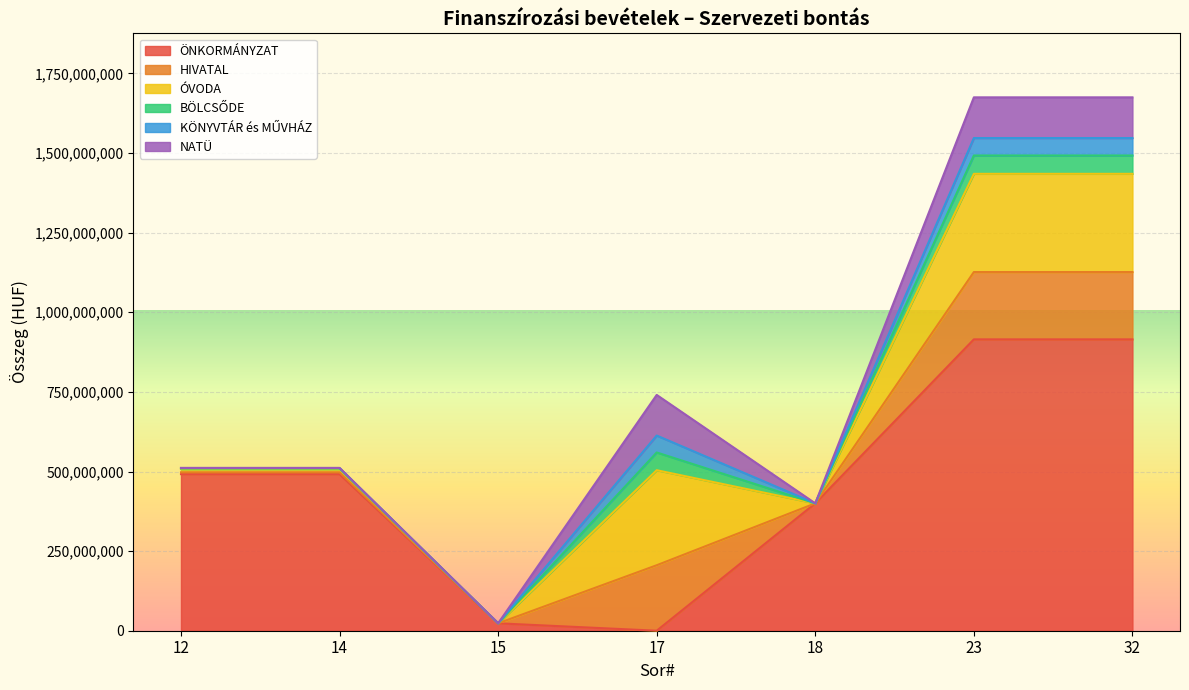

What is the greatest value displayed?

914971756